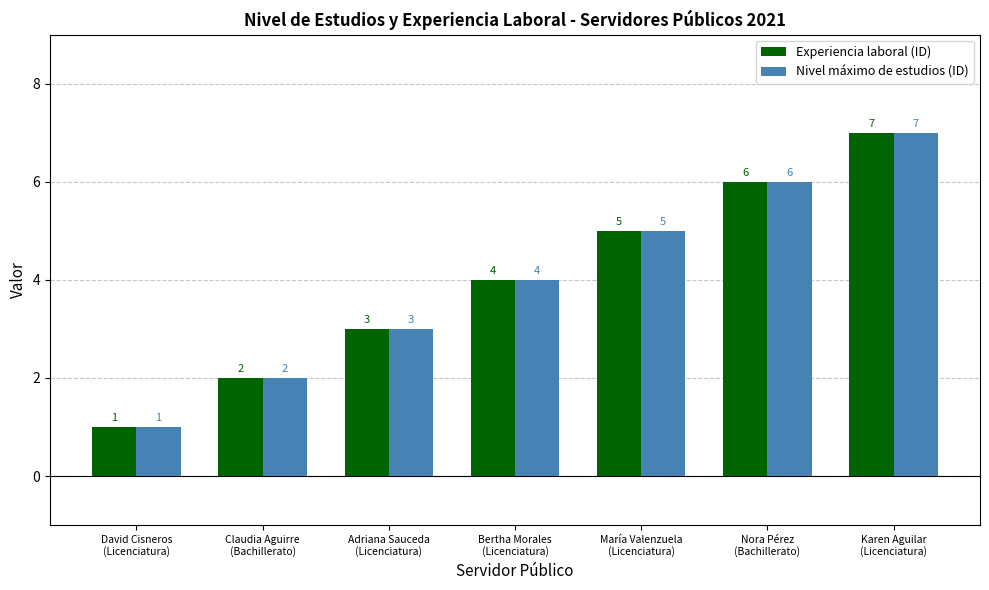

Is the value of Experiencia laboral (ID) at David Cisneros
(Licenciatura) greater than the value of Nivel máximo de estudios (ID) at Nora Pérez
(Bachillerato)?

No